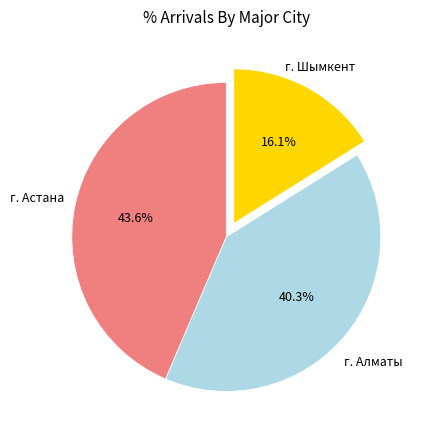

Does any single category account for the majority?

No